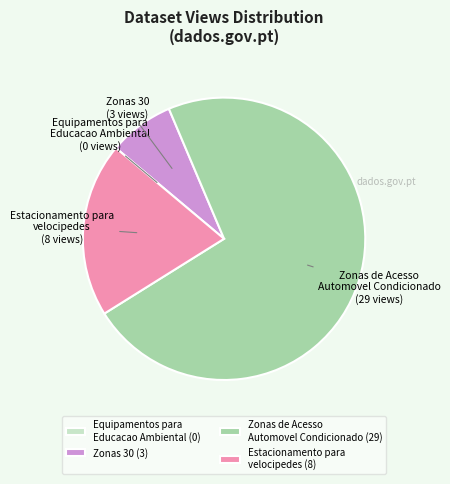

Is it true that Estacionamento para velocipedes is 28% of the pie?

False